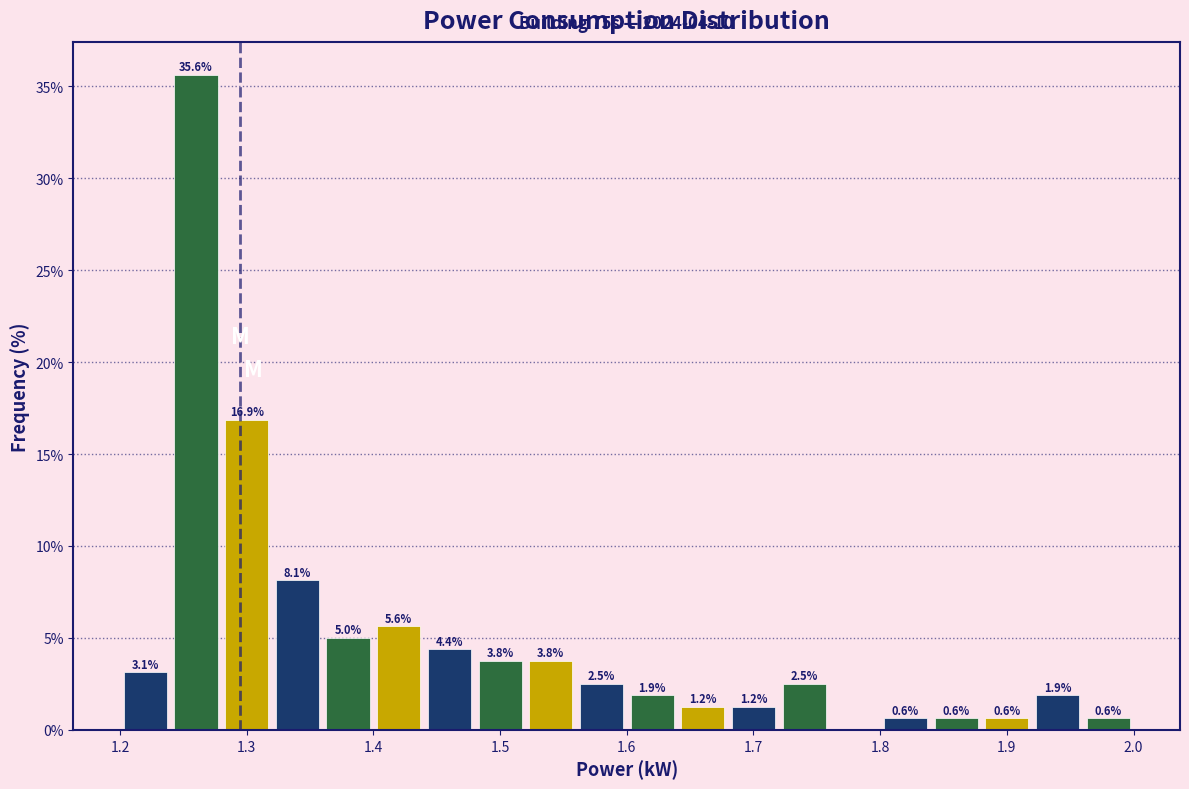

Which range on the x-axis has the tallest bar?

1.24 to 1.28